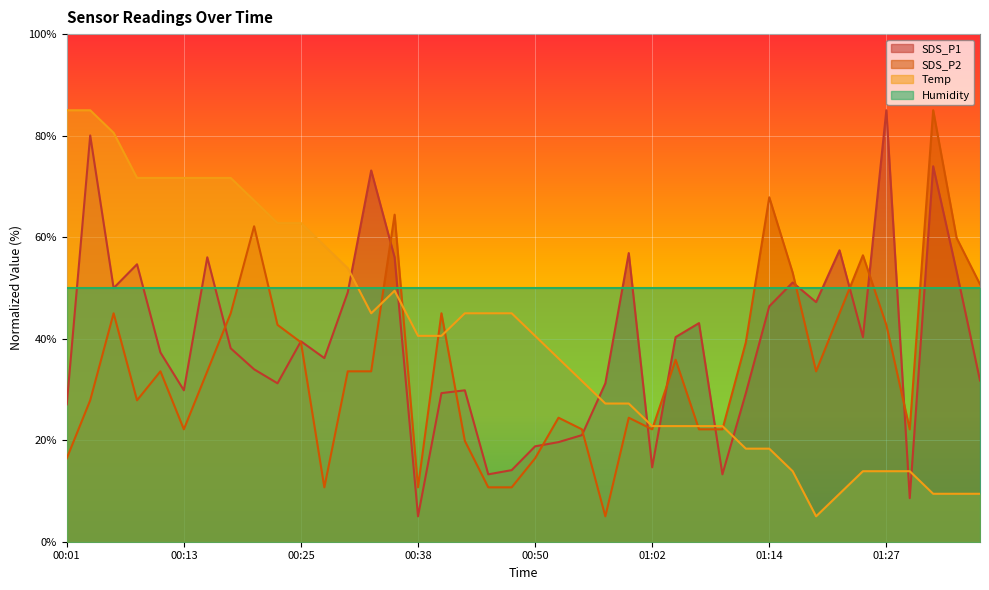

At which category does Temp reach its first local peak?

00:35